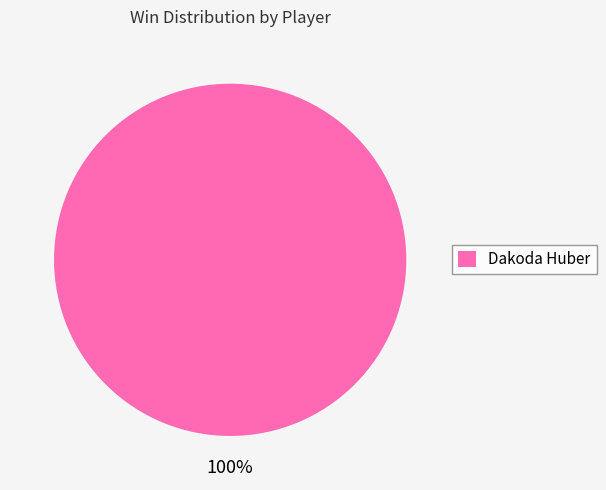

Rank the categories by value from lowest to highest.

Dakoda Huber